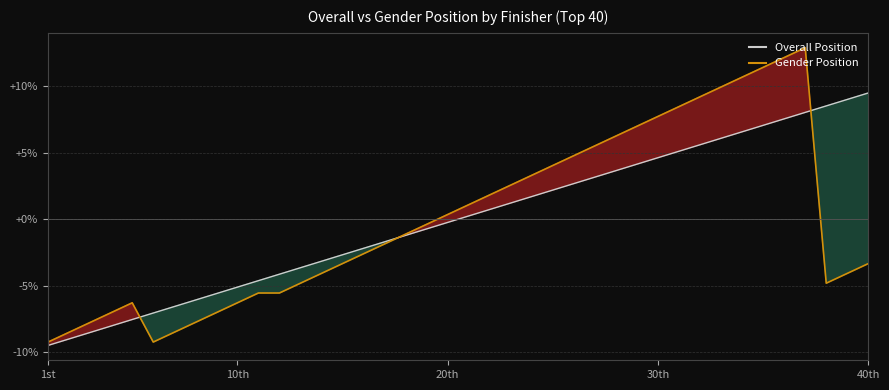

How many lines are shown in the chart?

2